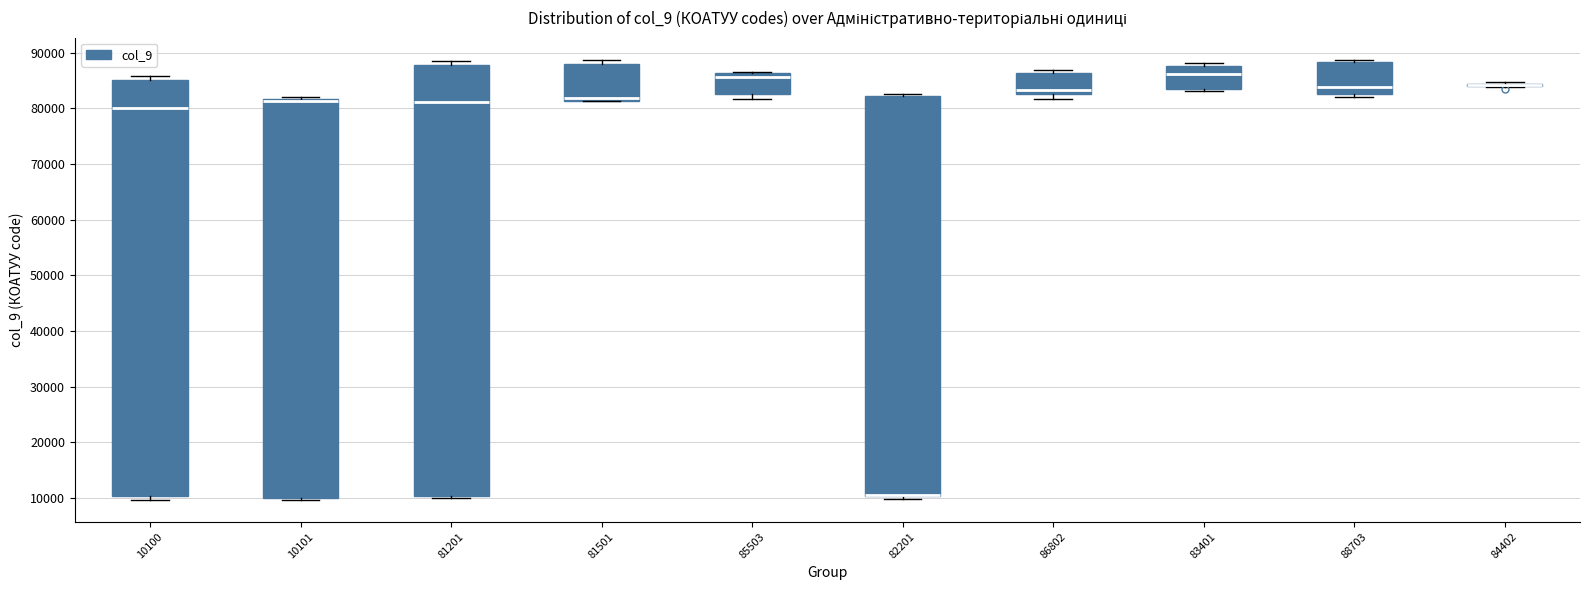

Reading left to right, transcribe this box plot: for each box, give where its median line is, the range the box spans, and where its two whiskers end, as read against the y-axis. The values are not printed on the chart, so give them approximately, as read against the axis.

10100: median 80000, box 10000 to 85000, whiskers 10000 (just below the box's lower edge) to 86000
10101: median 81000, box 10000 to 82000, whiskers 10000 to 82000 (just above the box's upper edge)
81201: median 81000, box 10000 to 88000, whiskers 10000 (just below the box's lower edge) to 88000 (just above the box's upper edge)
81501: median 82000, box 81000 to 88000, whiskers 81000 to 89000
85503: median 86000 (just below the box's upper edge), box 83000 to 86000, whiskers 82000 to 87000
82201: median 10000 (drawn on the box's lower edge), box 10000 to 82000, whiskers 10000 (just below the box's lower edge) to 83000
86802: median 83000 (just above the box's lower edge), box 83000 to 86000, whiskers 82000 to 87000
83401: median 86000, box 84000 to 88000, whiskers 83000 to 88000 (just above the box's upper edge)
88703: median 84000, box 83000 to 88000, whiskers 82000 to 89000
84402: box collapsed to a line at 84000, whiskers 84000 to 85000